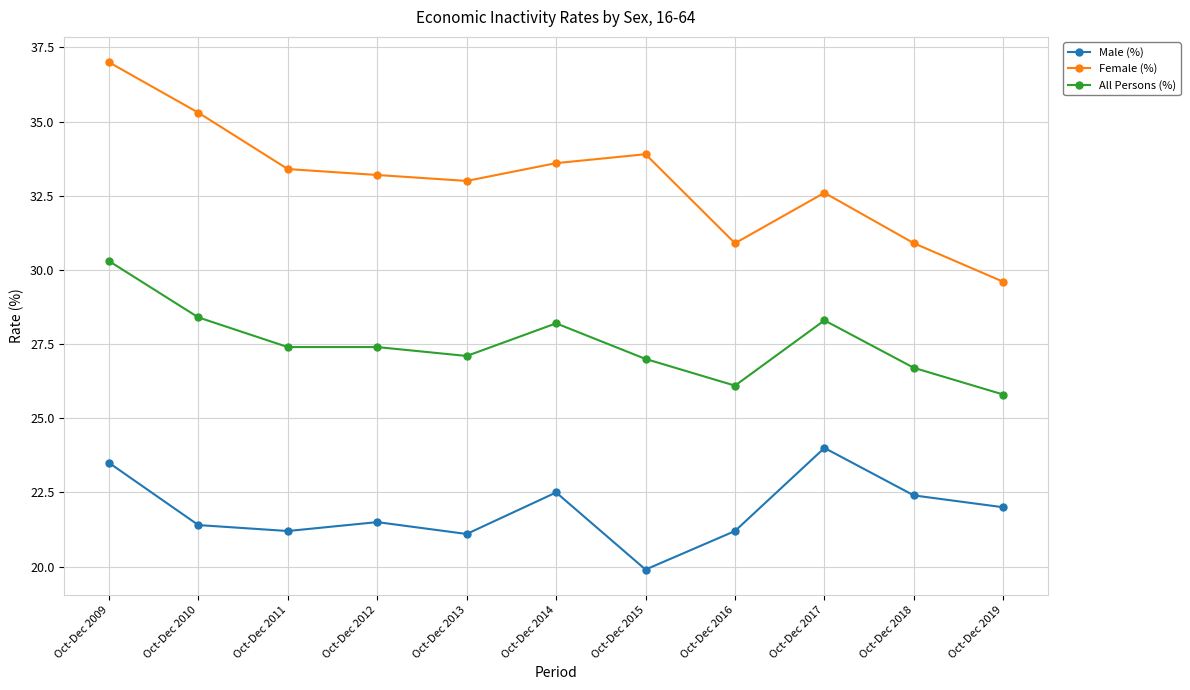

Which series changed the most between Oct-Dec 2012 and Oct-Dec 2016?

Female (%)